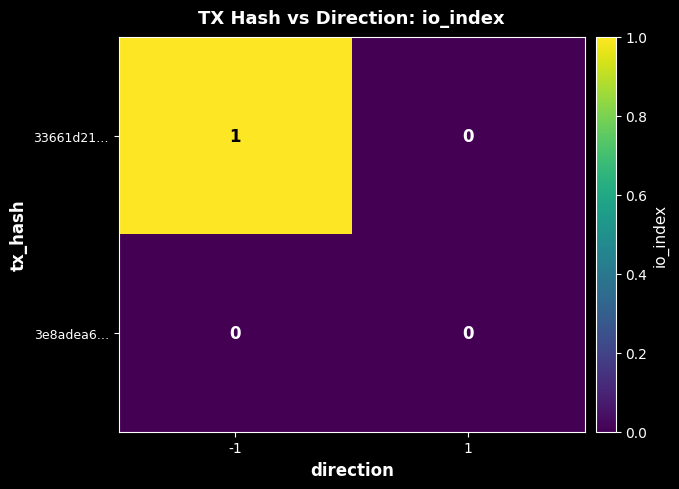

Reading right to left, transcribe all the data shown in this chart.

33661d21…: 1=0	-1=1
3e8adea6…: 1=0	-1=0